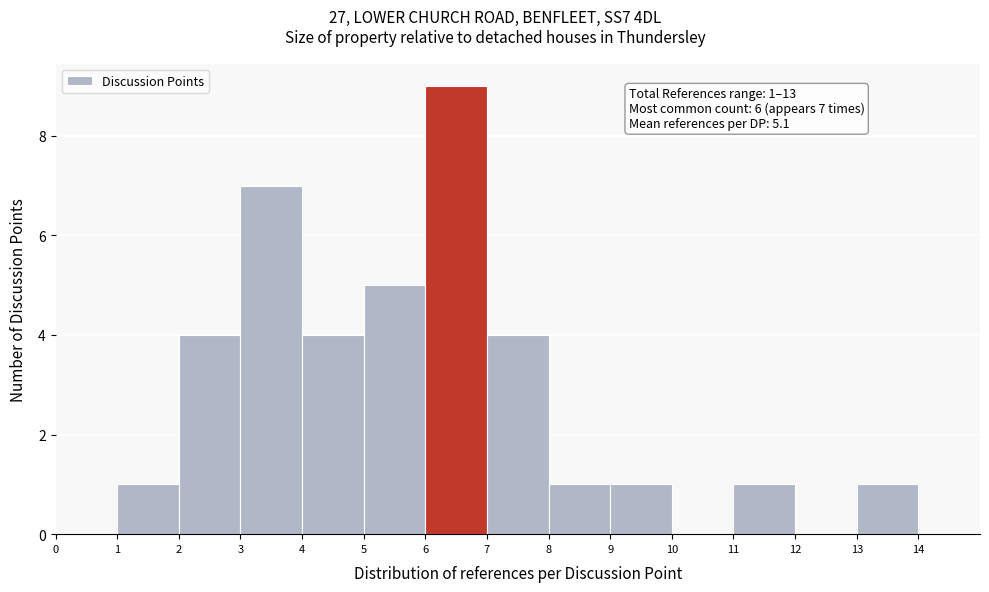

Over which range of the x-axis is the bar tallest?

6 to 7